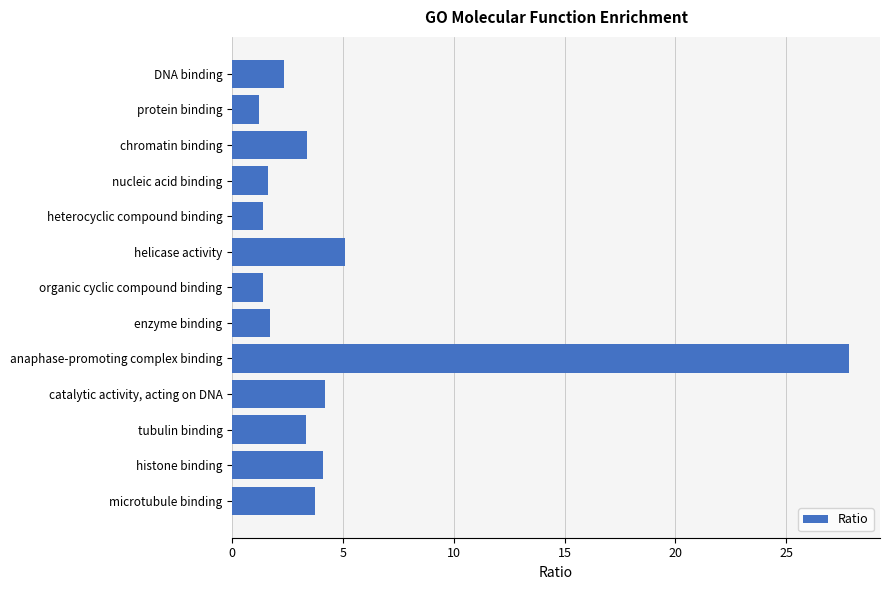

Which label corresponds to the largest value in the chart?

anaphase-promoting complex binding